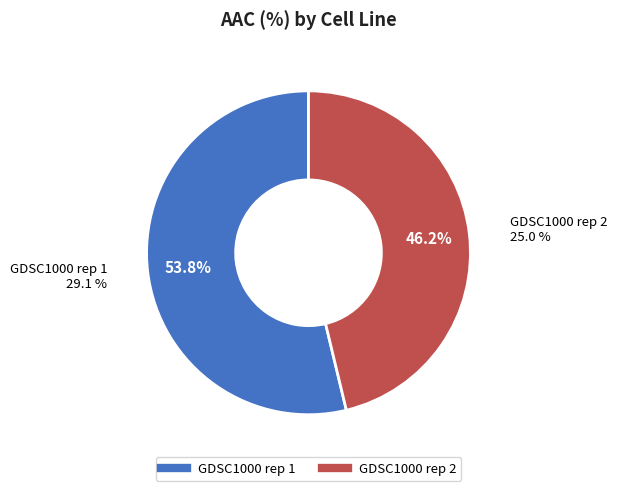

To the nearest percent, what is the difference between the largest and smallest slice percentages?

8%